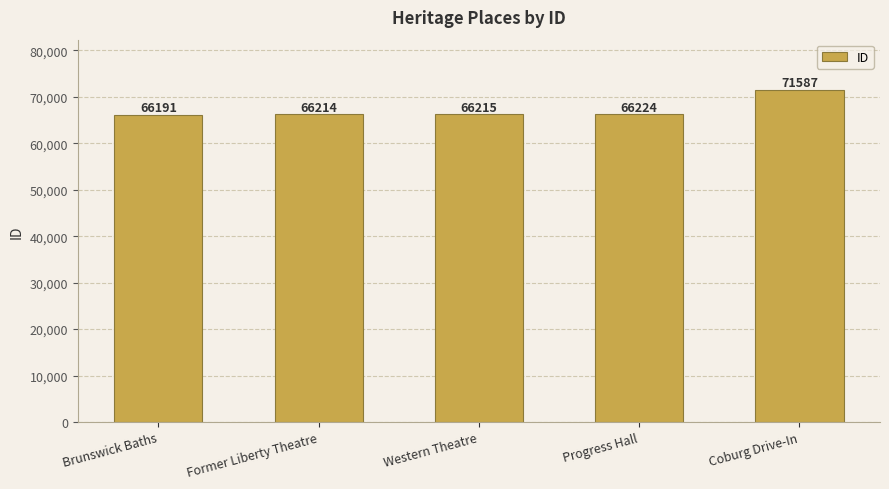

What is the ratio of the value at Western Theatre to the value at Coburg Drive-In?

0.9